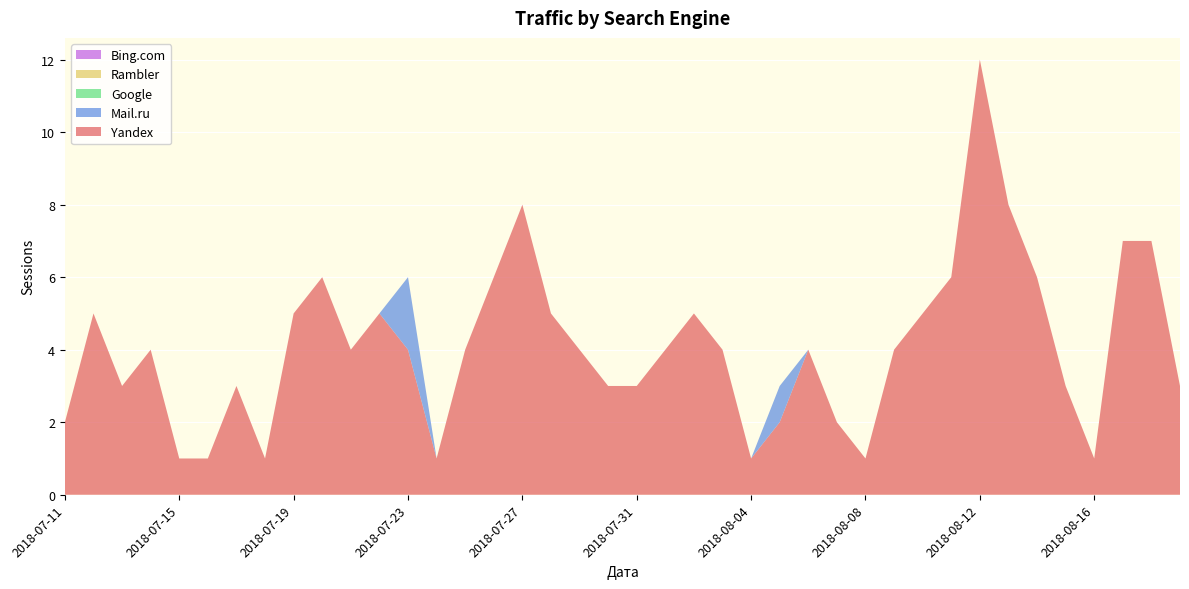

Reading left to right, extract all data points from this chart.

Yandex: 2018-07-11=2	2018-07-12=5	2018-07-13=3	2018-07-14=4	2018-07-15=1	2018-07-16=1	2018-07-17=3	2018-07-18=1	2018-07-19=5	2018-07-20=6	2018-07-21=4	2018-07-22=5	2018-07-23=4	2018-07-24=1	2018-07-25=4	2018-07-26=6	2018-07-27=8	2018-07-28=5	2018-07-29=4	2018-07-30=3	2018-07-31=3	2018-08-01=4	2018-08-02=5	2018-08-03=4	2018-08-04=1	2018-08-05=2	2018-08-06=4	2018-08-07=2	2018-08-08=1	2018-08-09=4	2018-08-10=5	2018-08-11=6	2018-08-12=12	2018-08-13=8	2018-08-14=6	2018-08-15=3	2018-08-16=1	2018-08-17=7	2018-08-18=7	2018-08-19=3
Mail.ru: 2018-07-11=0	2018-07-12=0	2018-07-13=0	2018-07-14=0	2018-07-15=0	2018-07-16=0	2018-07-17=0	2018-07-18=0	2018-07-19=0	2018-07-20=0	2018-07-21=0	2018-07-22=0	2018-07-23=2	2018-07-24=0	2018-07-25=0	2018-07-26=0	2018-07-27=0	2018-07-28=0	2018-07-29=0	2018-07-30=0	2018-07-31=0	2018-08-01=0	2018-08-02=0	2018-08-03=0	2018-08-04=0	2018-08-05=1	2018-08-06=0	2018-08-07=0	2018-08-08=0	2018-08-09=0	2018-08-10=0	2018-08-11=0	2018-08-12=0	2018-08-13=0	2018-08-14=0	2018-08-15=0	2018-08-16=0	2018-08-17=0	2018-08-18=0	2018-08-19=0
Google: 2018-07-11=0	2018-07-12=0	2018-07-13=0	2018-07-14=0	2018-07-15=0	2018-07-16=0	2018-07-17=0	2018-07-18=0	2018-07-19=0	2018-07-20=0	2018-07-21=0	2018-07-22=0	2018-07-23=0	2018-07-24=0	2018-07-25=0	2018-07-26=0	2018-07-27=0	2018-07-28=0	2018-07-29=0	2018-07-30=0	2018-07-31=0	2018-08-01=0	2018-08-02=0	2018-08-03=0	2018-08-04=0	2018-08-05=0	2018-08-06=0	2018-08-07=0	2018-08-08=0	2018-08-09=0	2018-08-10=0	2018-08-11=0	2018-08-12=0	2018-08-13=0	2018-08-14=0	2018-08-15=0	2018-08-16=0	2018-08-17=0	2018-08-18=0	2018-08-19=0
Rambler: 2018-07-11=0	2018-07-12=0	2018-07-13=0	2018-07-14=0	2018-07-15=0	2018-07-16=0	2018-07-17=0	2018-07-18=0	2018-07-19=0	2018-07-20=0	2018-07-21=0	2018-07-22=0	2018-07-23=0	2018-07-24=0	2018-07-25=0	2018-07-26=0	2018-07-27=0	2018-07-28=0	2018-07-29=0	2018-07-30=0	2018-07-31=0	2018-08-01=0	2018-08-02=0	2018-08-03=0	2018-08-04=0	2018-08-05=0	2018-08-06=0	2018-08-07=0	2018-08-08=0	2018-08-09=0	2018-08-10=0	2018-08-11=0	2018-08-12=0	2018-08-13=0	2018-08-14=0	2018-08-15=0	2018-08-16=0	2018-08-17=0	2018-08-18=0	2018-08-19=0
Bing.com: 2018-07-11=0	2018-07-12=0	2018-07-13=0	2018-07-14=0	2018-07-15=0	2018-07-16=0	2018-07-17=0	2018-07-18=0	2018-07-19=0	2018-07-20=0	2018-07-21=0	2018-07-22=0	2018-07-23=0	2018-07-24=0	2018-07-25=0	2018-07-26=0	2018-07-27=0	2018-07-28=0	2018-07-29=0	2018-07-30=0	2018-07-31=0	2018-08-01=0	2018-08-02=0	2018-08-03=0	2018-08-04=0	2018-08-05=0	2018-08-06=0	2018-08-07=0	2018-08-08=0	2018-08-09=0	2018-08-10=0	2018-08-11=0	2018-08-12=0	2018-08-13=0	2018-08-14=0	2018-08-15=0	2018-08-16=0	2018-08-17=0	2018-08-18=0	2018-08-19=0